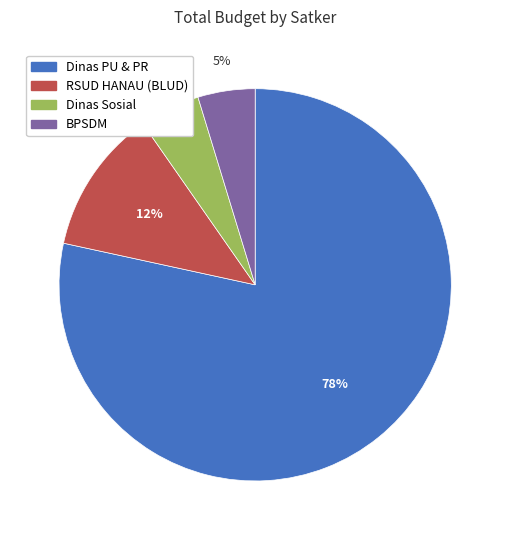

To the nearest percent, what is the average slice percentage?

25%